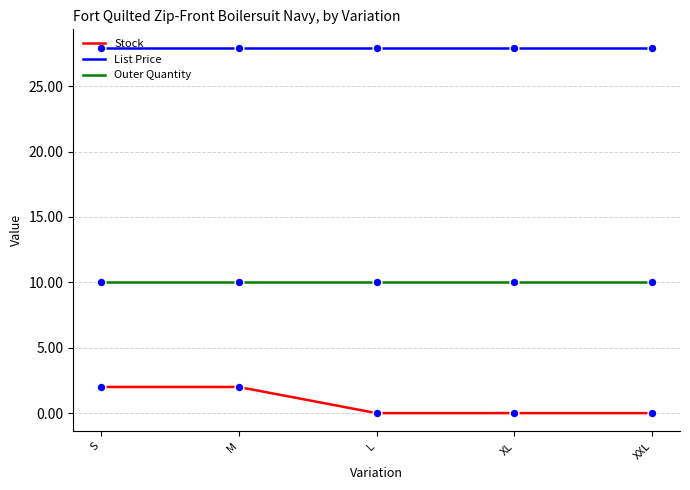

Which series has the largest range (max minus min)?

Stock